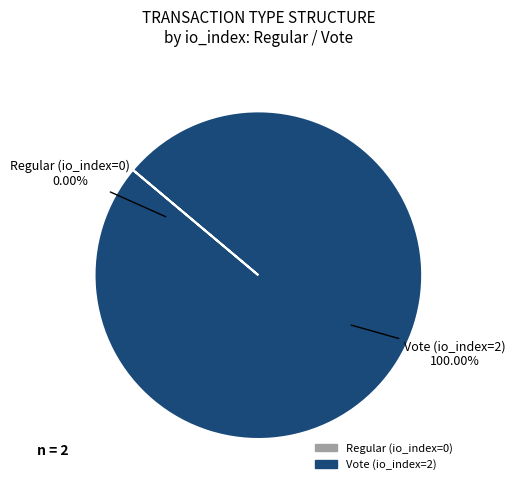

What is the largest slice in the pie chart?

Vote (io_index=2)